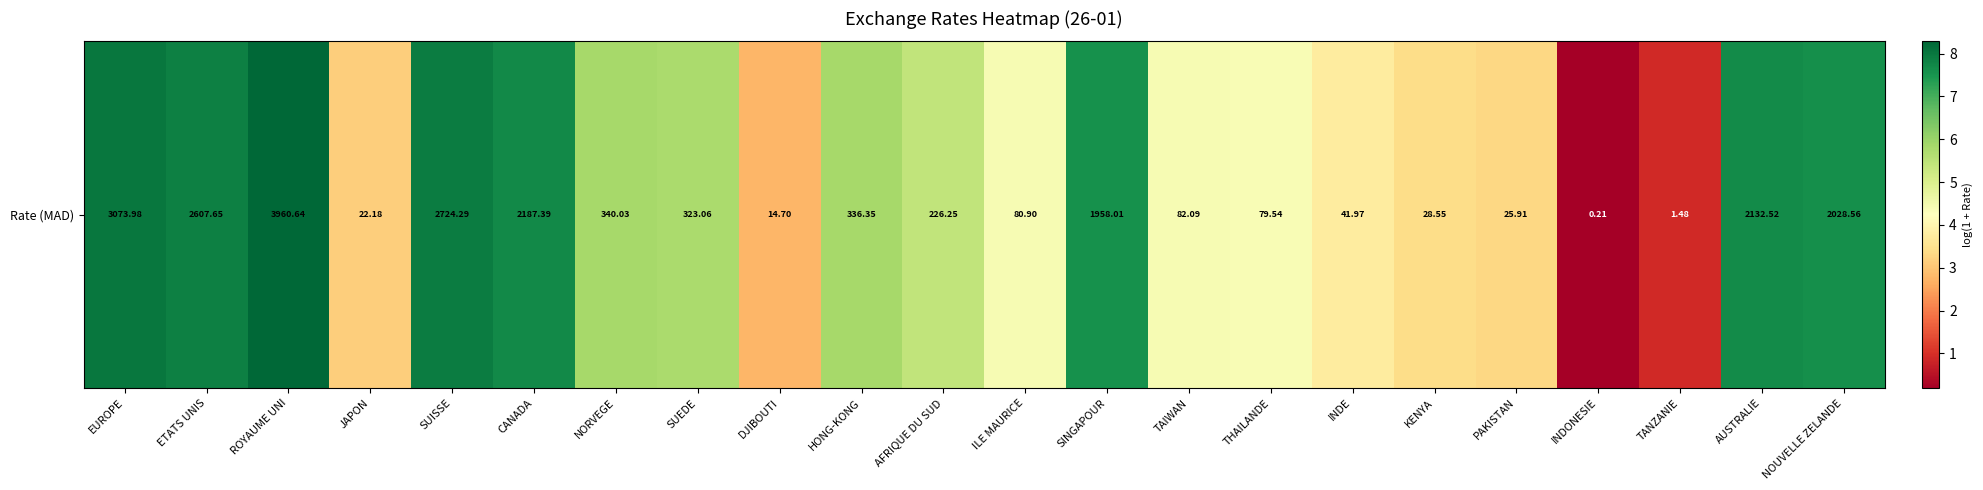

Reading left to right, what are all the values shown in this chart?

EUROPE=8.0	ETATS UNIS=7.9	ROYAUME UNI=8.3	JAPON=3.1	SUISSE=7.9	CANADA=7.7	NORVEGE=5.8	SUEDE=5.8	DJIBOUTI=2.8	HONG-KONG=5.8	AFRIQUE DU SUD=5.4	ILE MAURICE=4.4	SINGAPOUR=7.6	TAIWAN=4.4	THAILANDE=4.4	INDE=3.8	KENYA=3.4	PAKISTAN=3.3	INDONESIE=0.2	TANZANIE=0.9	AUSTRALIE=7.7	NOUVELLE ZELANDE=7.6